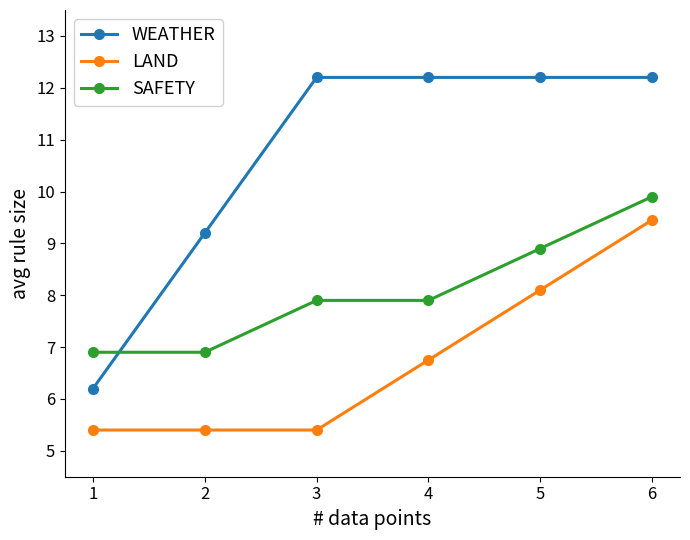

What is the total value across all series at 2?

21.5